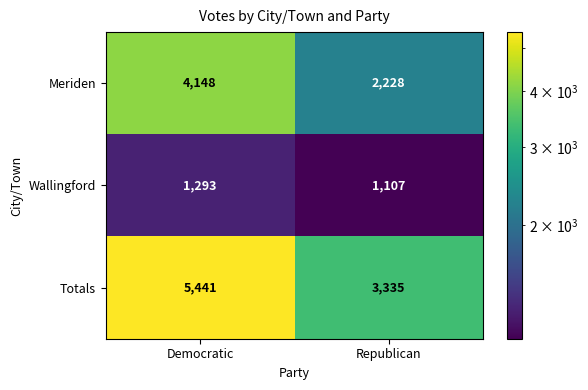

The Wallingford series shows 683 at Democratic. True or false?

False